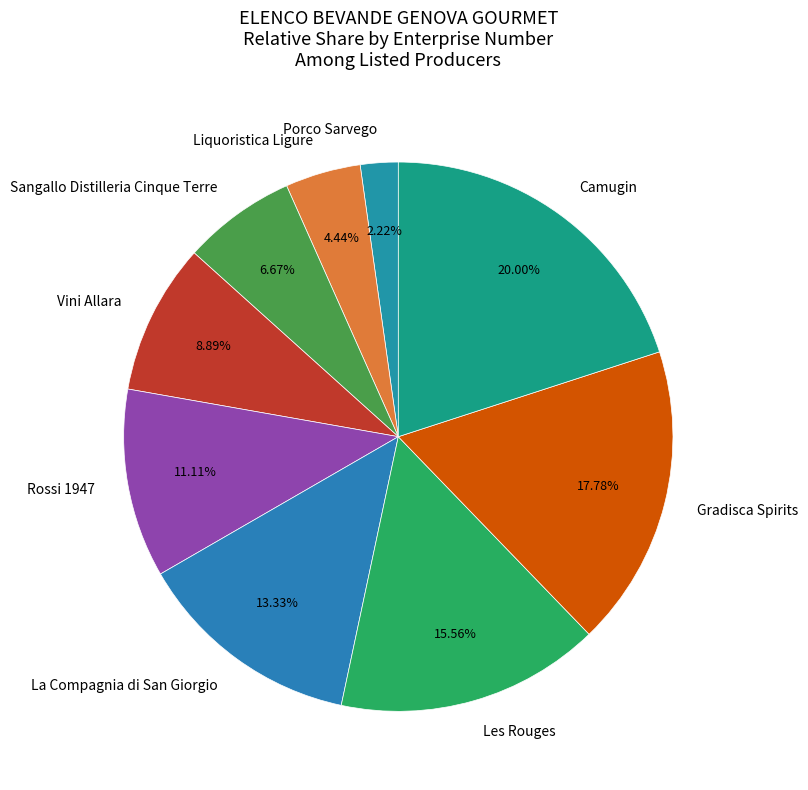

The Rossi 1947 slice represents 22% of the pie. True or false?

False